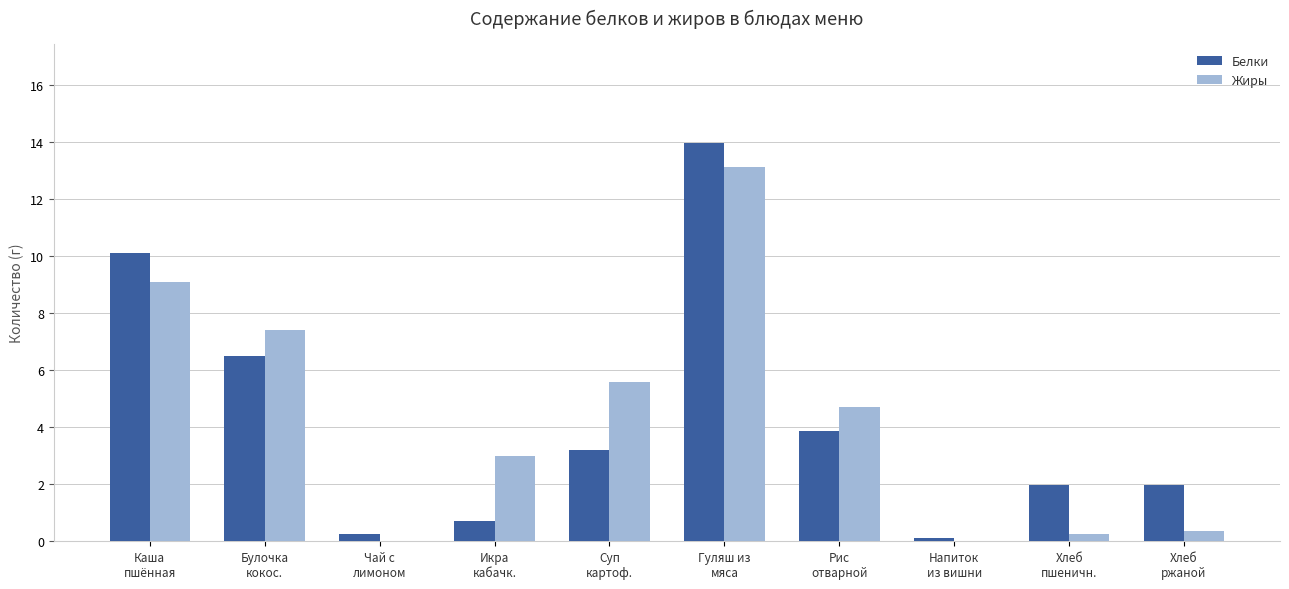

Is it true that Белки equals 21.8 at Гуляш из
мяса?

False